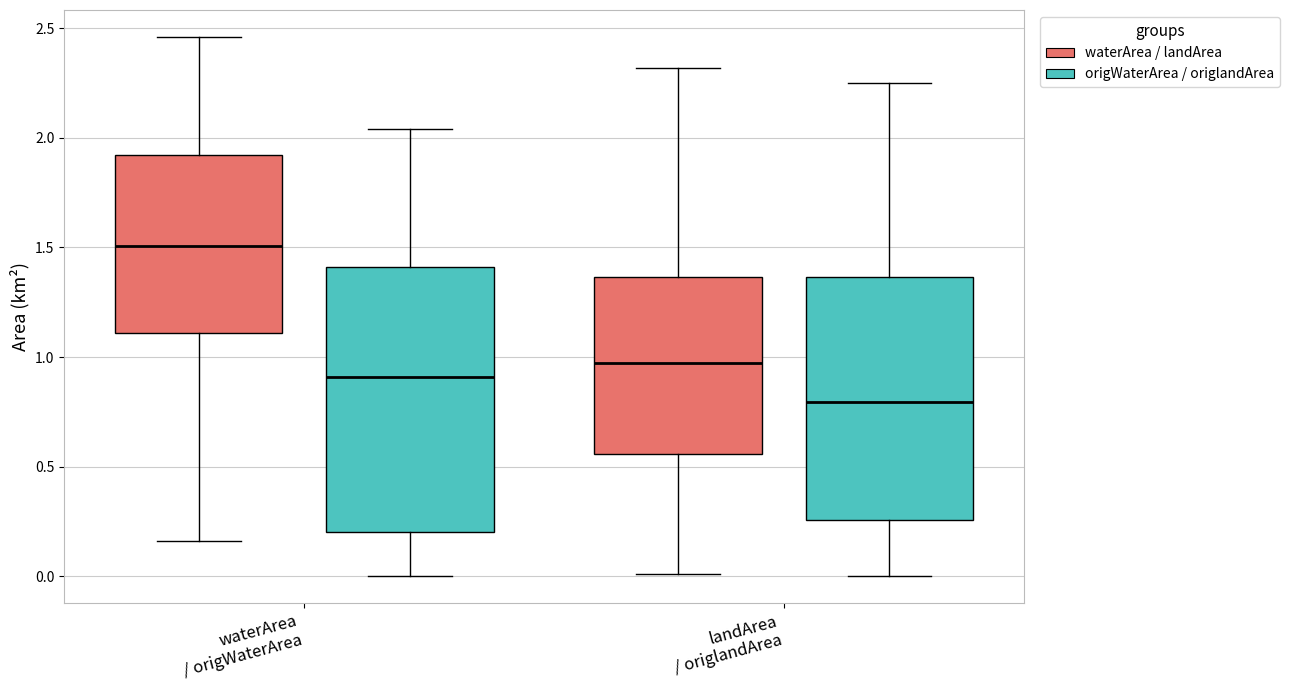

Where does the lower whisker of the box for landArea / origlandArea (waterArea / landArea) end on the y-axis? The values are not printed on the chart, so give them approximately, as read against the axis.

0.00